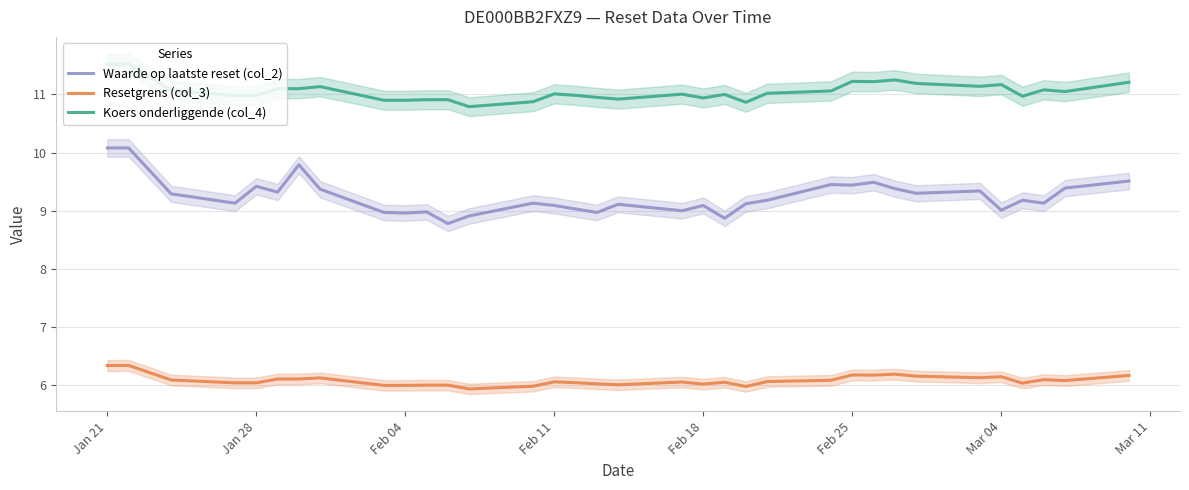

The Waarde op laatste reset (col_2) series shows 9.1 at Feb 18. True or false?

True